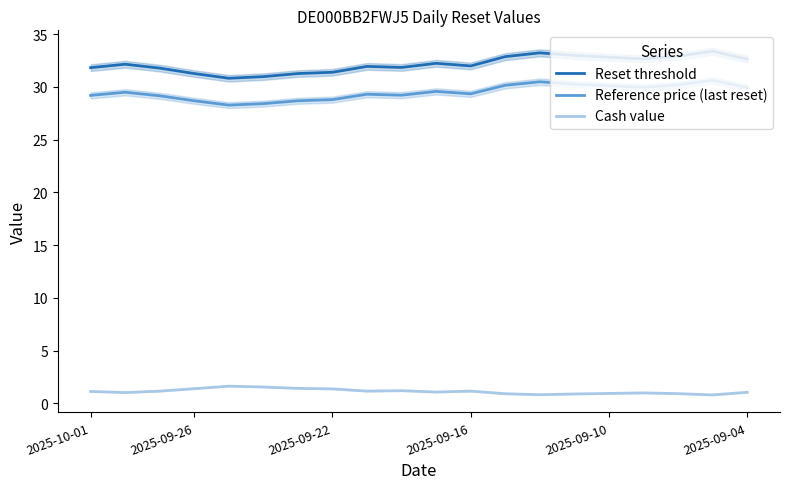

True or false: Cash value and Reference price (last reset) intersect in this chart.

False